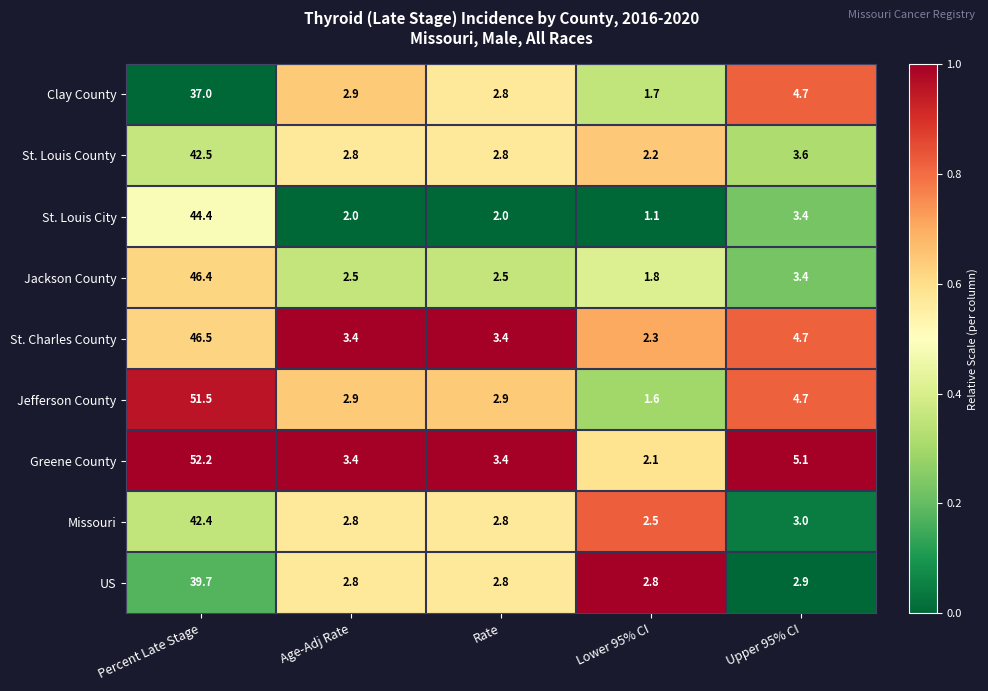

What is the total value across all series at Lower 95% CI?

18.1